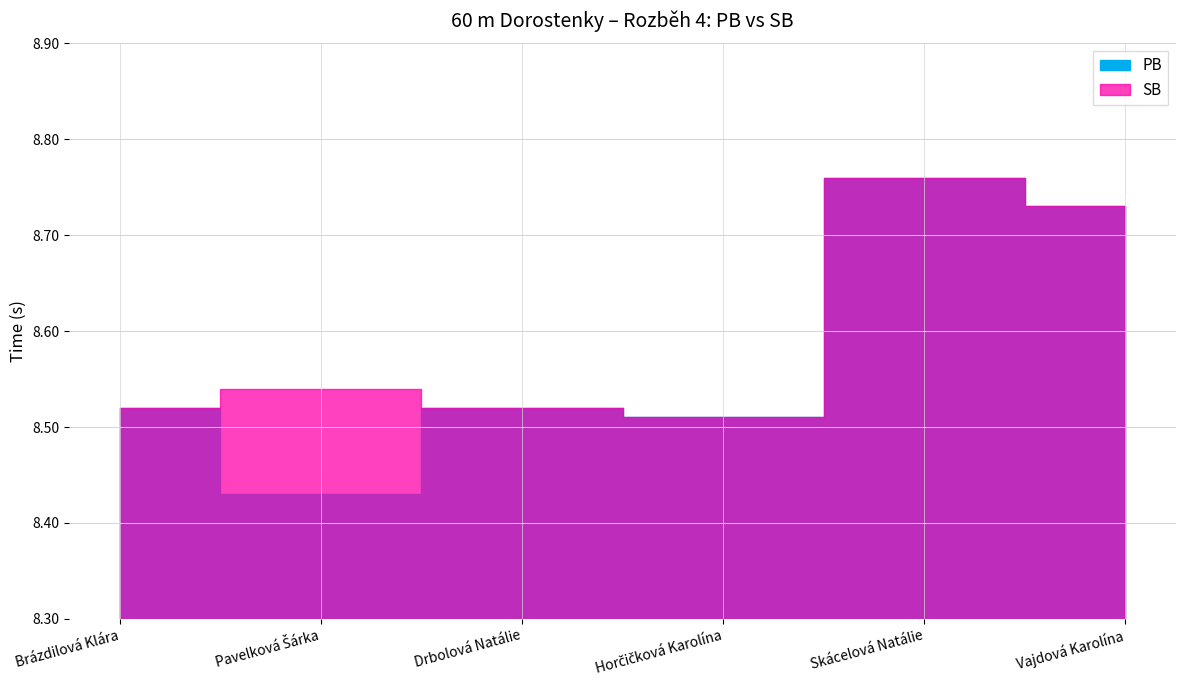

Read the PB value at Skácelová Natálie.

8.8